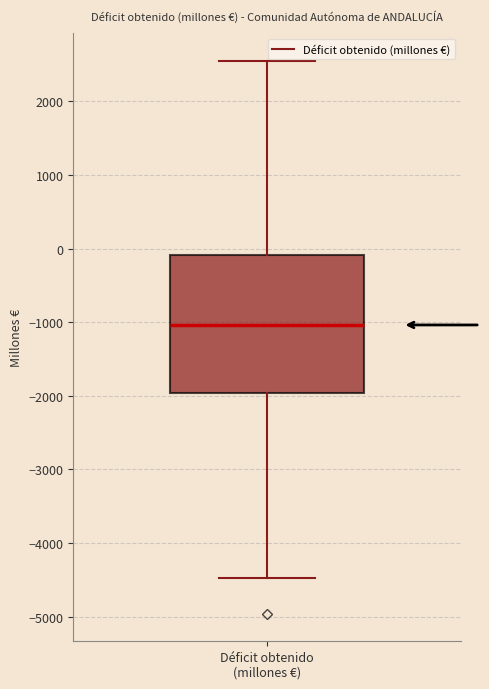

Transcribe this box plot: give where the median line is, the range the box spans, and where the two whiskers end, as read against the y-axis. The values are not printed on the chart, so give them approximately, as read against the axis.

median -1000, box -2000 to -100, whiskers -4500 to 2500